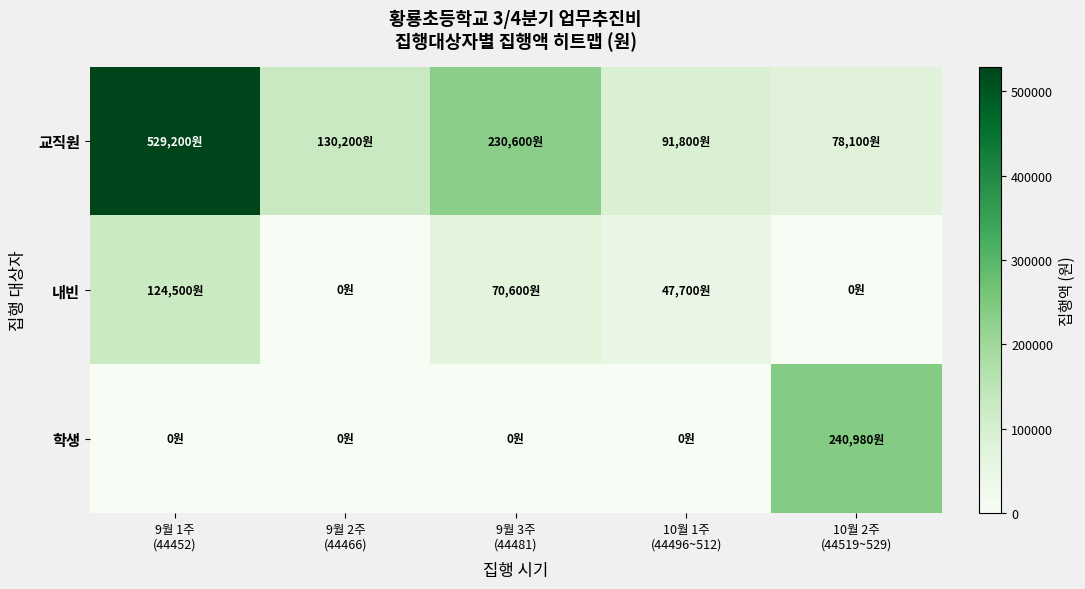

Reading left to right, list all the values displayed in this chart.

교직원: 9월 1주
(44452)=529200	9월 2주
(44466)=130200	9월 3주
(44481)=230600	10월 1주
(44496~512)=91800	10월 2주
(44519~529)=78100
내빈: 9월 1주
(44452)=124500	9월 2주
(44466)=0	9월 3주
(44481)=70600	10월 1주
(44496~512)=47700	10월 2주
(44519~529)=0
학생: 9월 1주
(44452)=0	9월 2주
(44466)=0	9월 3주
(44481)=0	10월 1주
(44496~512)=0	10월 2주
(44519~529)=240980